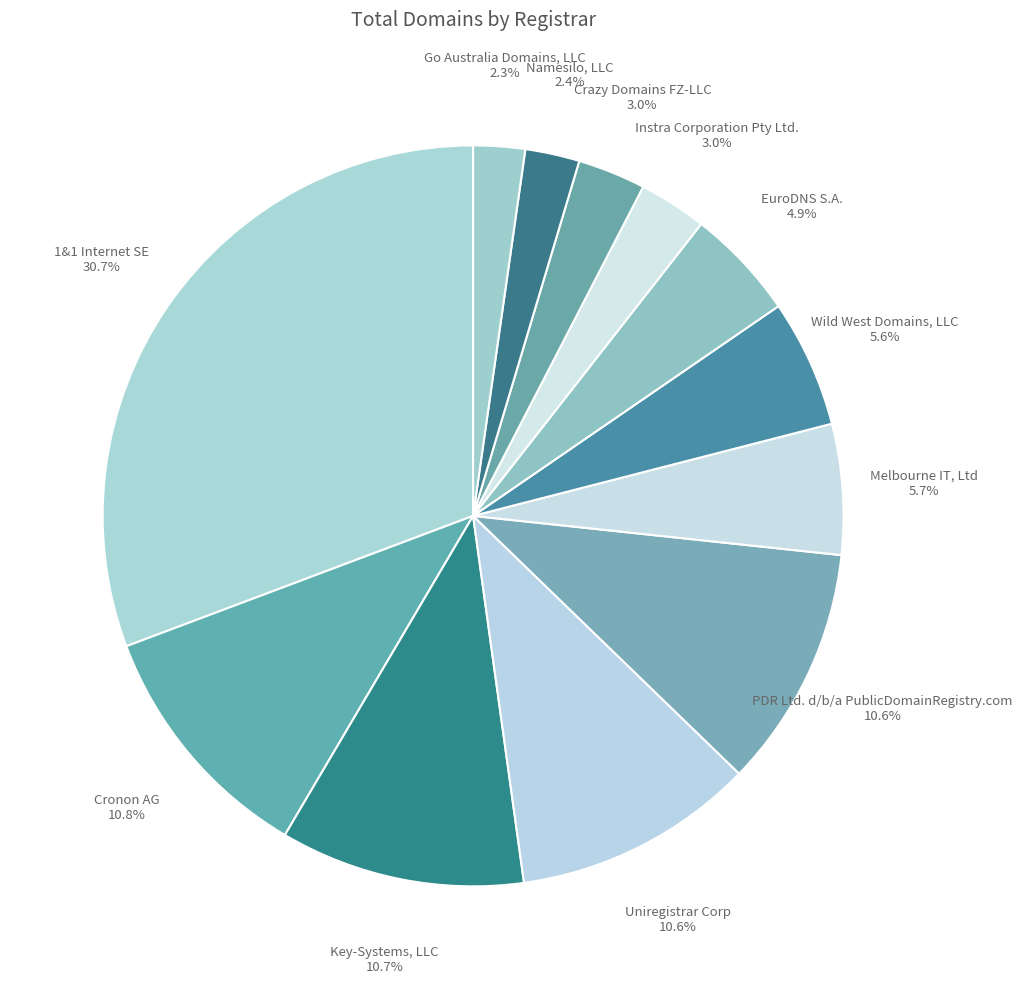

How many slices are in this pie chart?

12